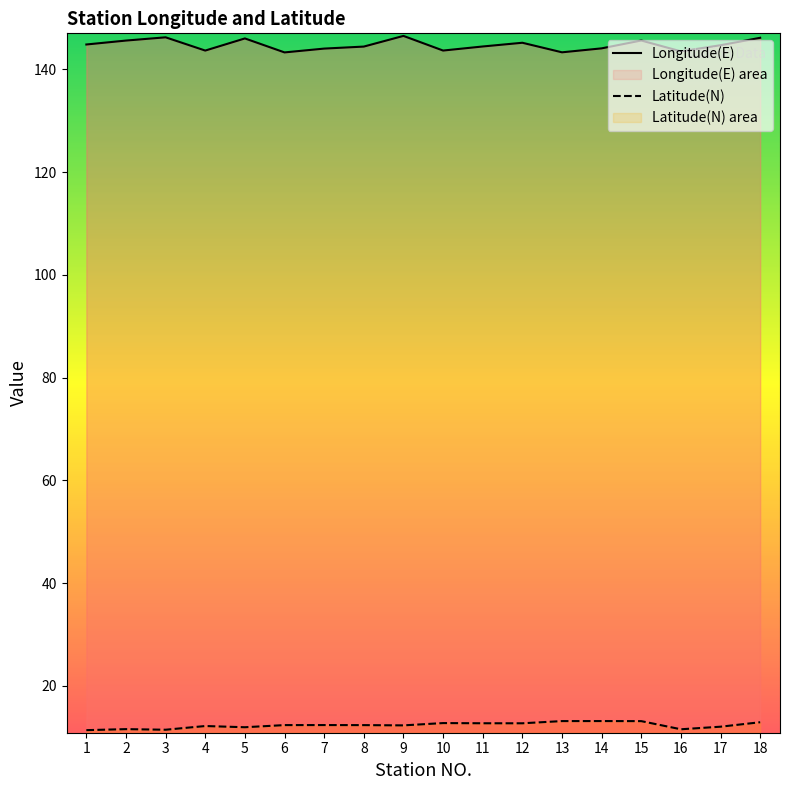

What is the difference between the Longitude(E) values at 1 and 6?

1.5